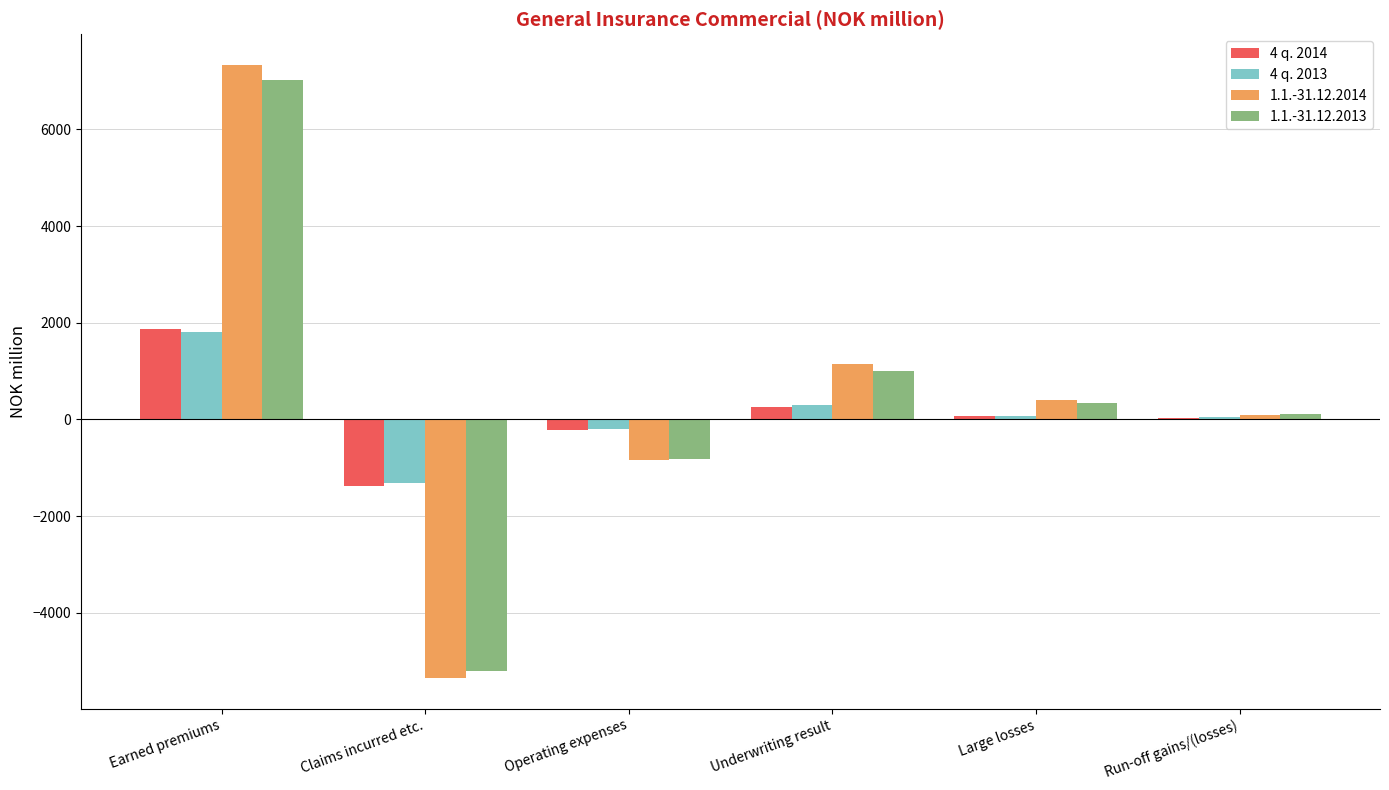

What is the greatest value displayed?

7337.7